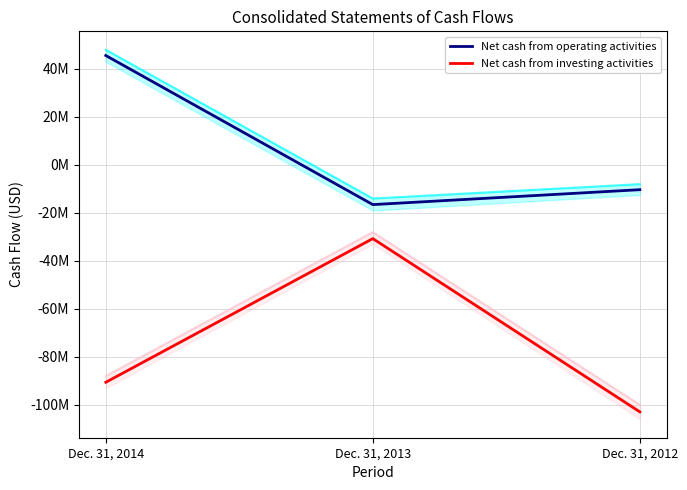

Reading right to left, transcribe all the data shown in this chart.

Net cash from operating activities: -10307234	-16525817	45619729
Net cash from investing activities: -102922470	-30696113	-90589032